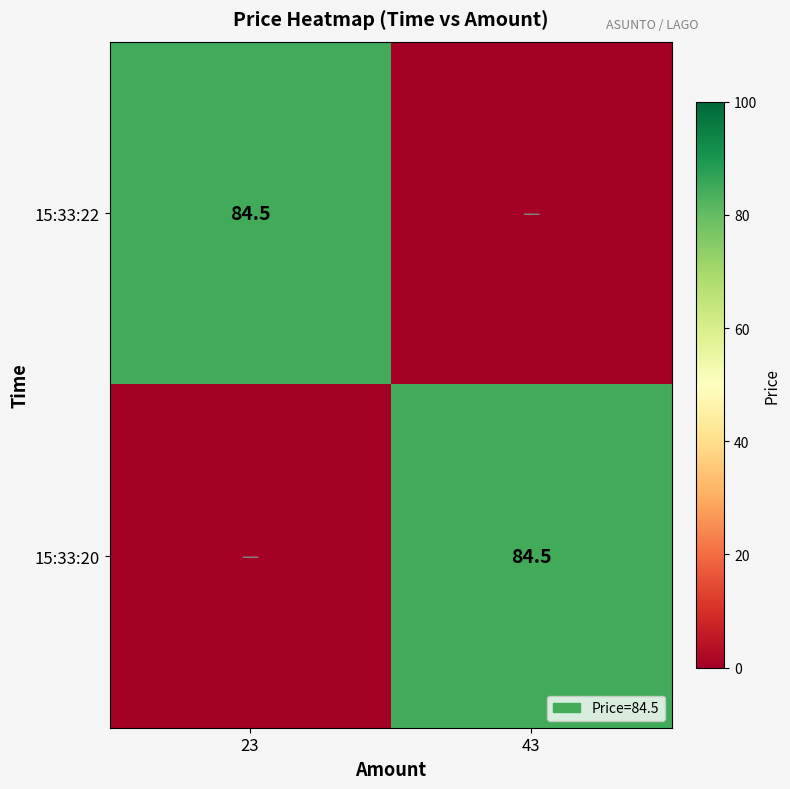

The 15:33:22 series shows 84.5 at 23. True or false?

True